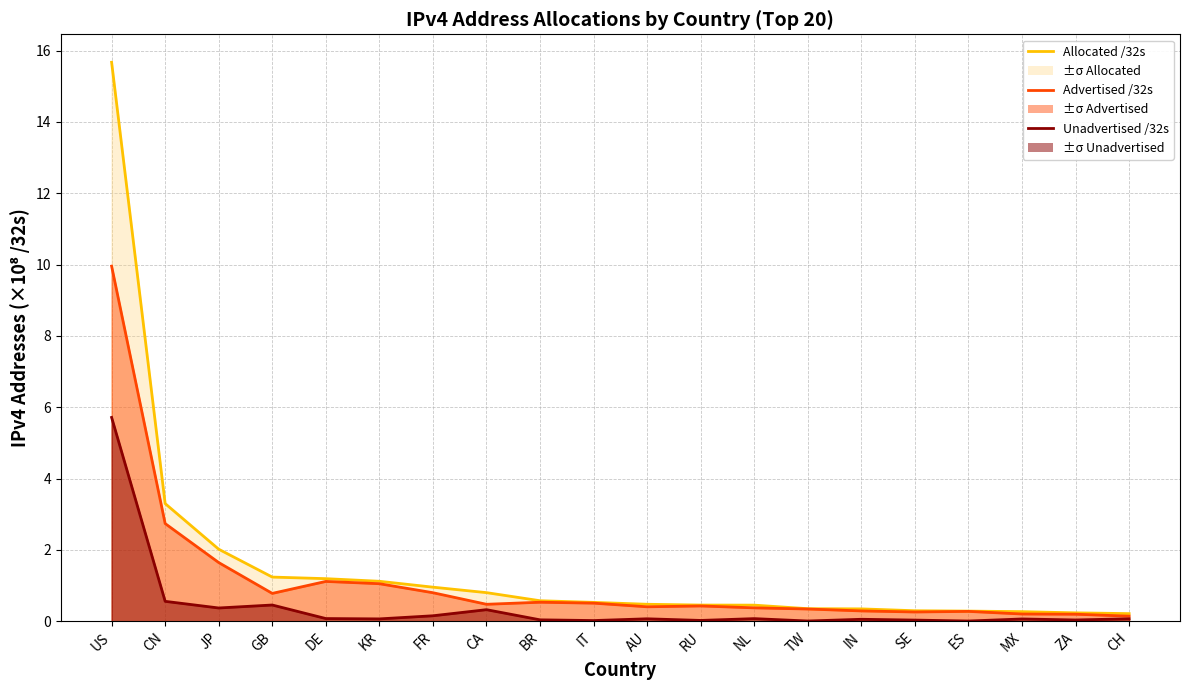

True or false: Unadvertised /32s and Allocated /32s cross at least once.

False